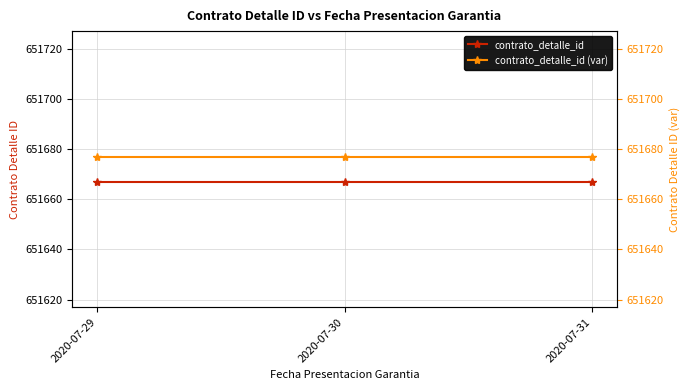

What are all the series names shown in the legend?

contrato_detalle_id, contrato_detalle_id (var)